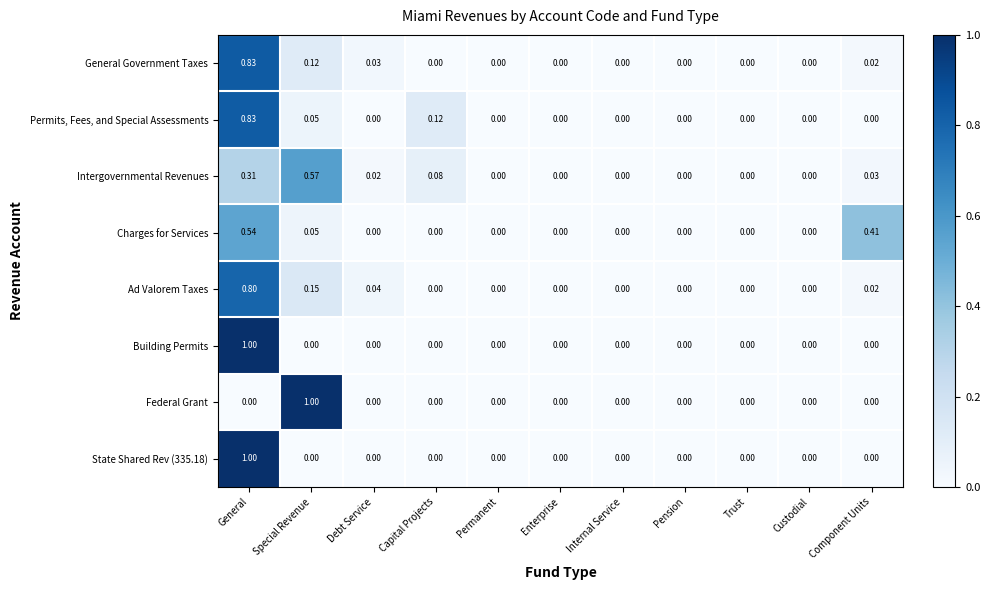

Is the value of Charges for Services at Component Units greater than the value of State Shared Rev (335.18) at Component Units?

Yes